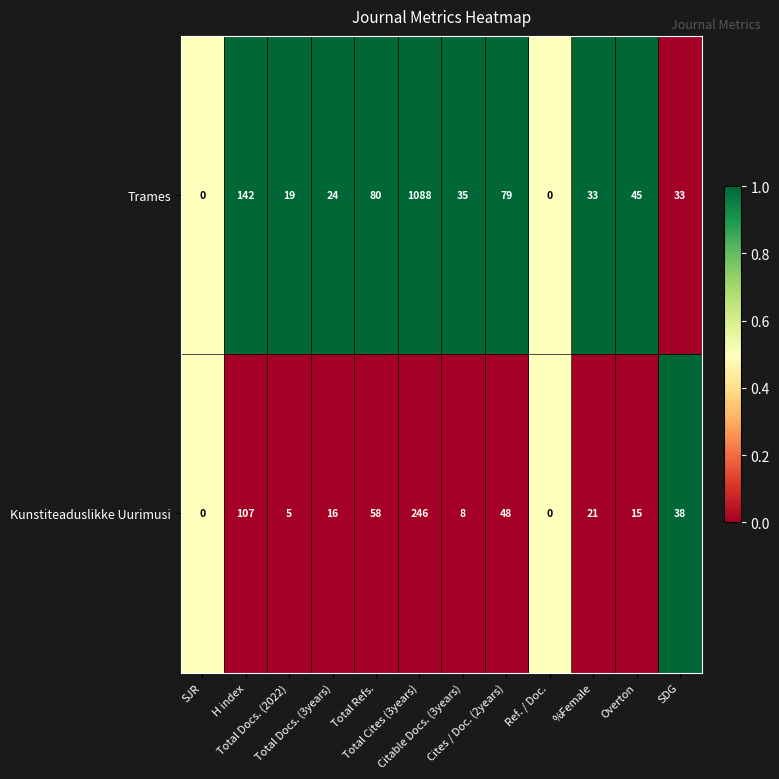

What is the highest value of the Trames series?

1088